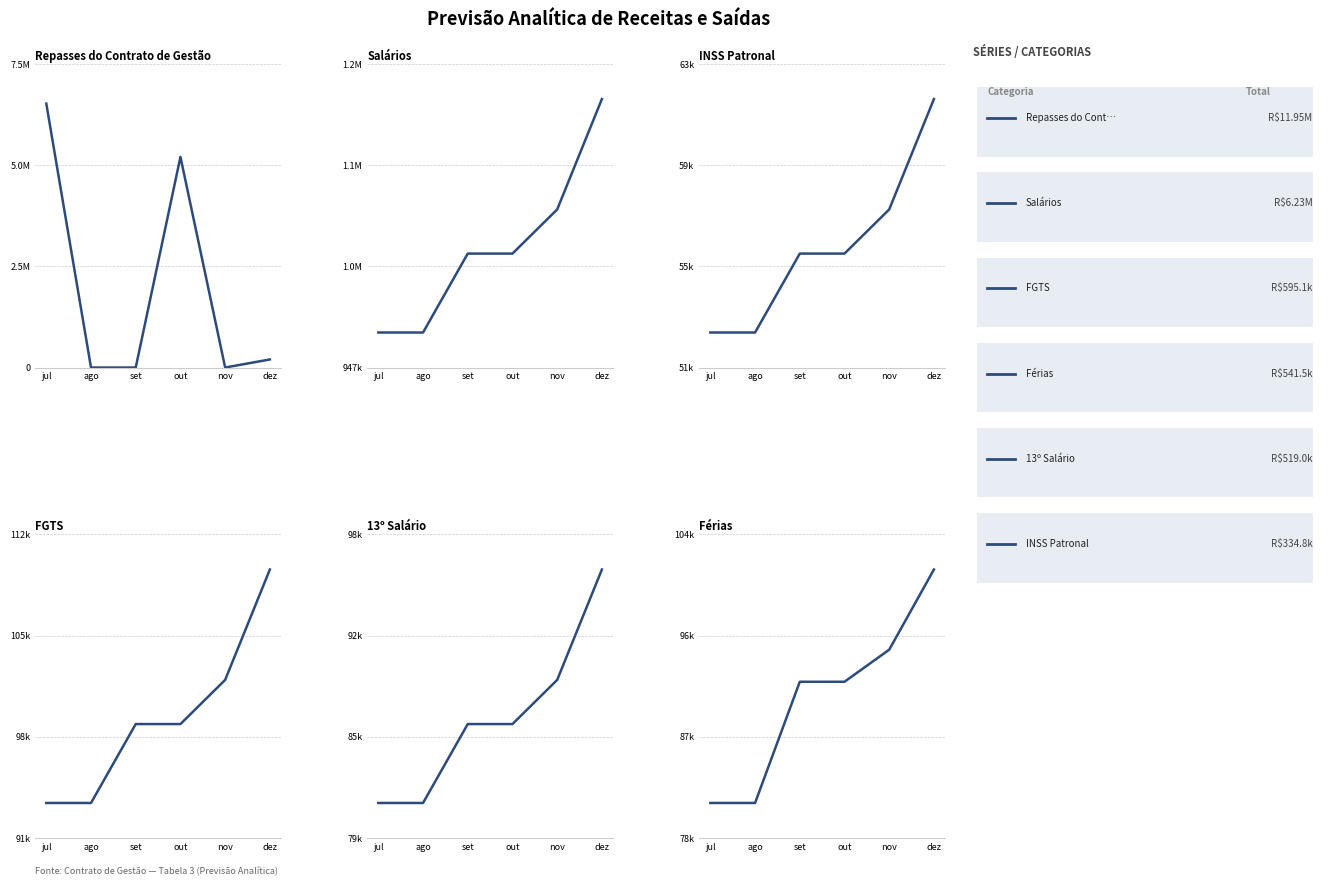

How many lines are shown in the chart?

6